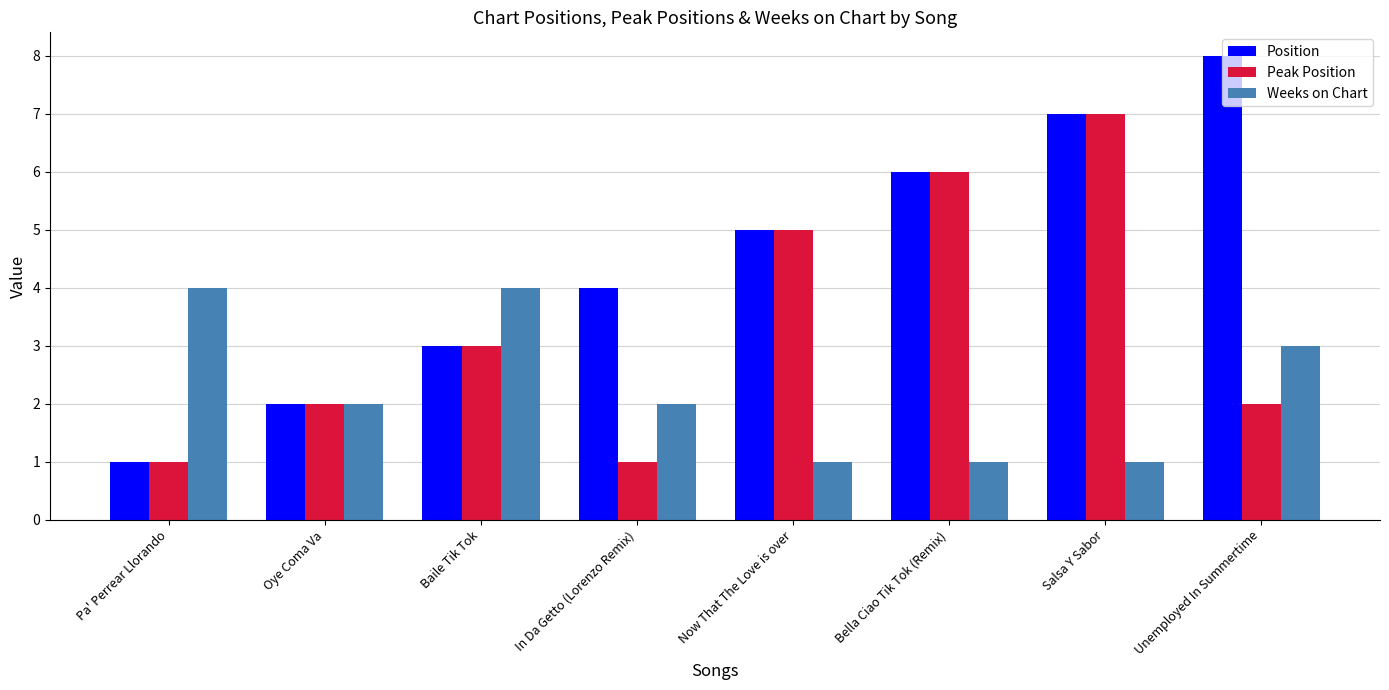

List the series in order of their overall mean, lowest first.

Weeks on Chart, Peak Position, Position